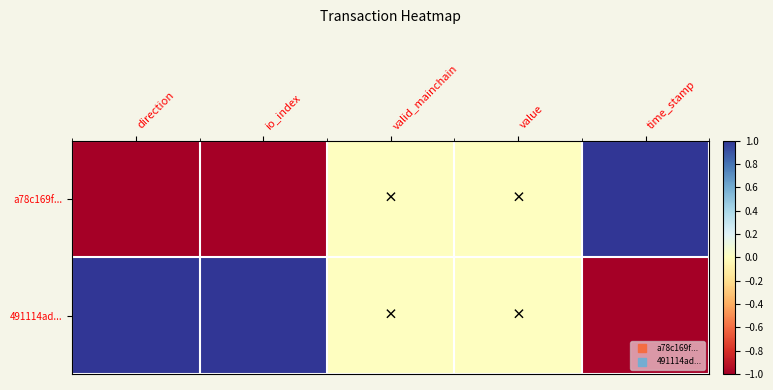

Reading right to left, list all the values displayed in this chart.

a78c169f...: time_stamp=1	value=0	valid_mainchain=0	io_index=-1	direction=-1
491114ad...: time_stamp=-1	value=0	valid_mainchain=0	io_index=1	direction=1